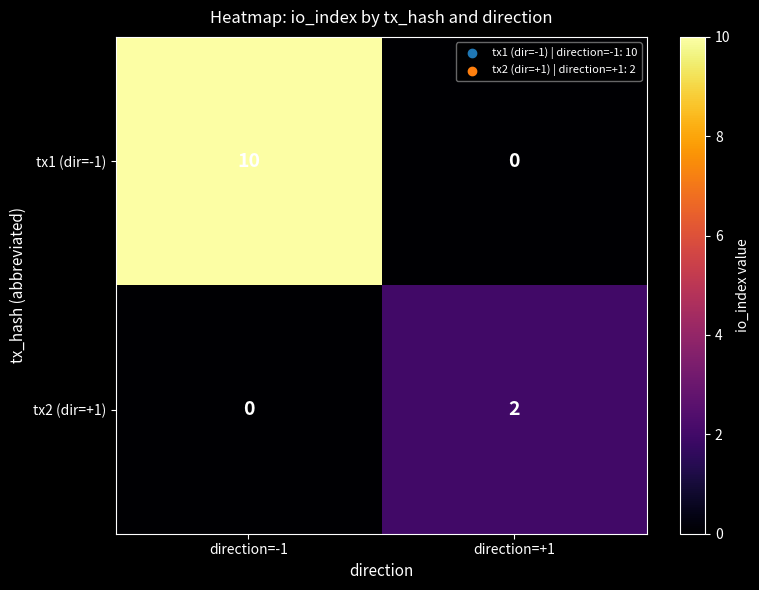

Reading left to right, list all the values displayed in this chart.

tx1 (dir=-1): 10	0
tx2 (dir=+1): 0	2